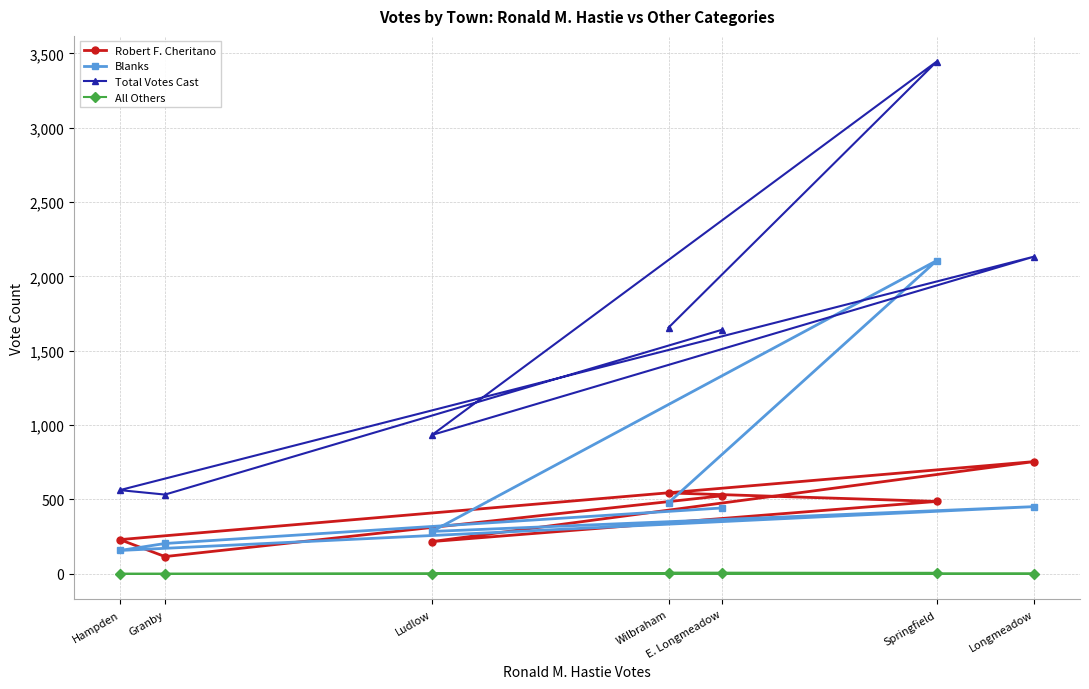

At Wilbraham, list the series in order from largest to smallest.

Total Votes Cast, Robert F. Cheritano, Blanks, All Others